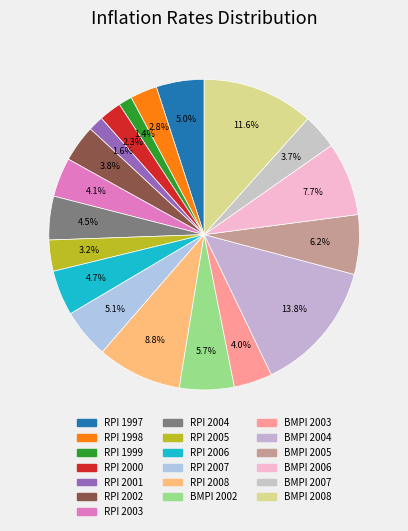

How many segments does this pie chart have?

19